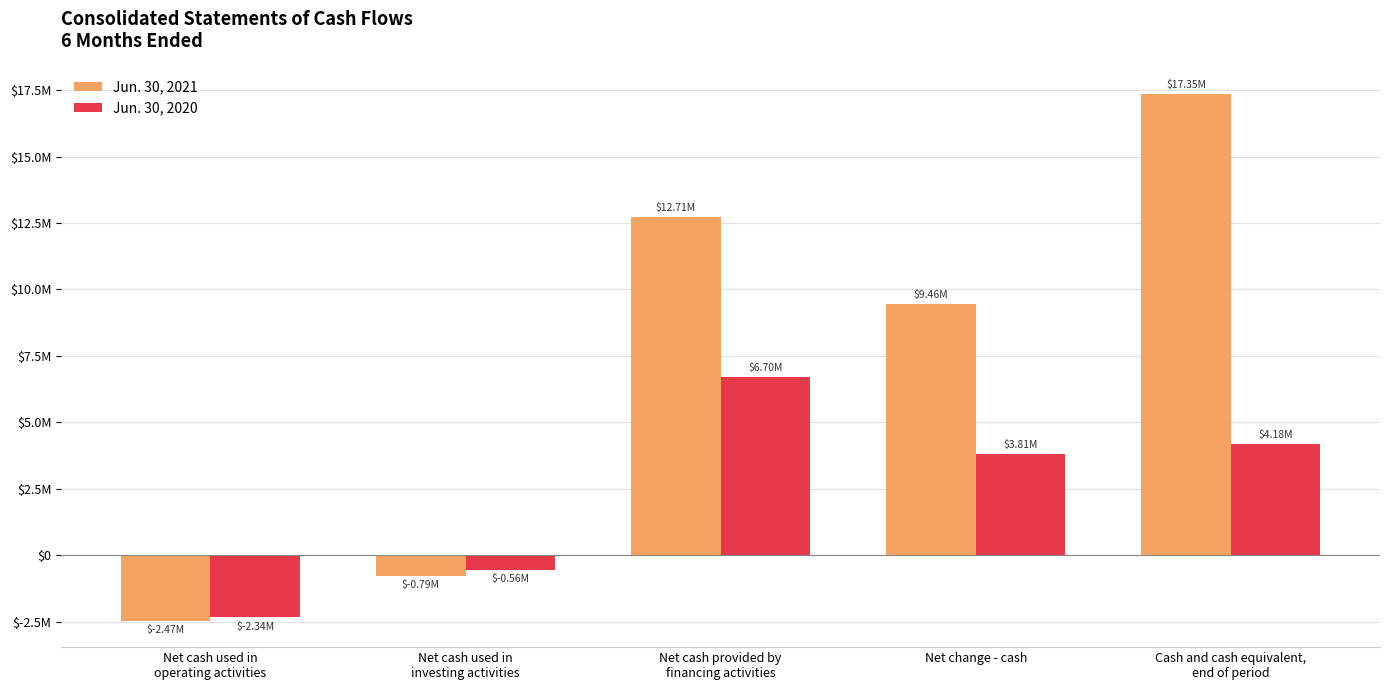

Is it true that Jun. 30, 2020 equals 4181214 at Cash and cash equivalent,
end of period?

True